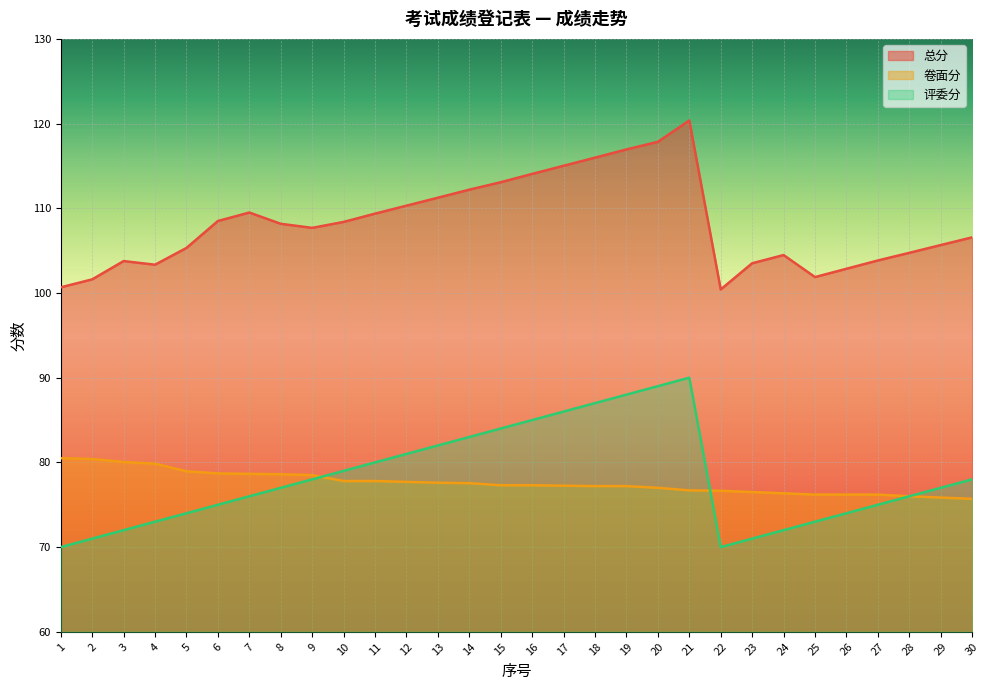

Which series has the largest total across all categories?

总分